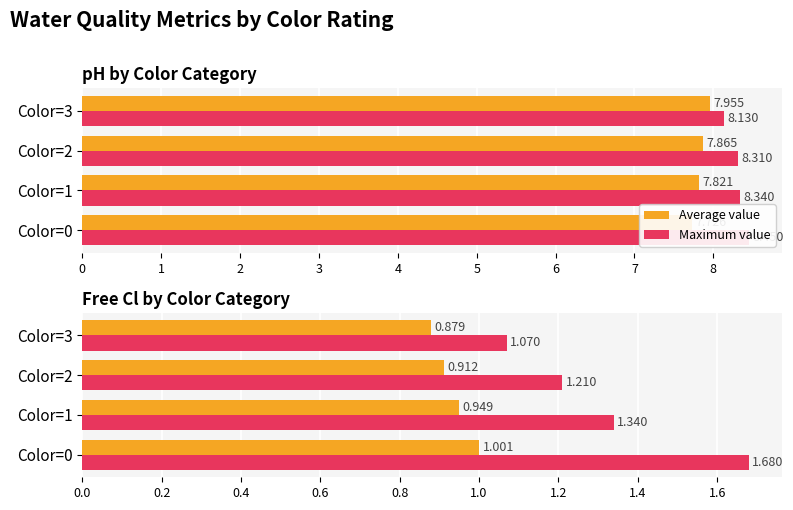

Is it true that Maximum value equals 2.4 at Color=1?

False